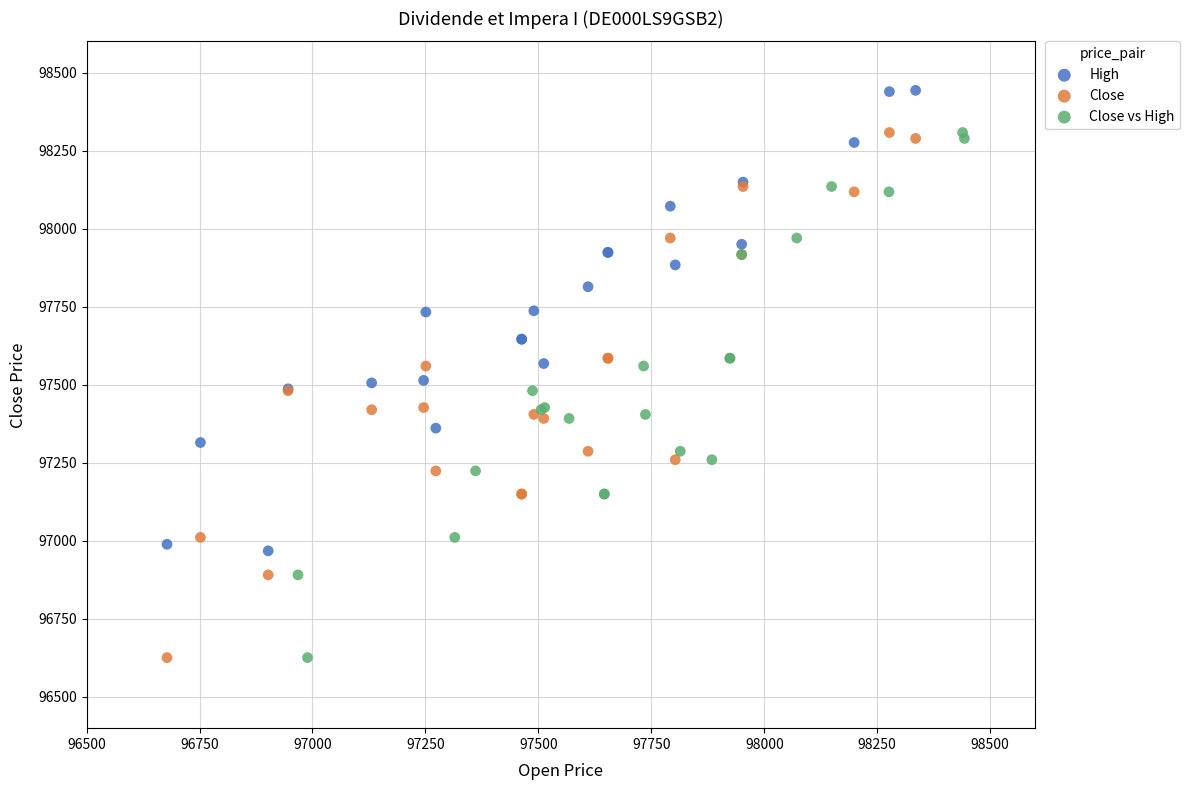

Which series contains the highest Y value?

High